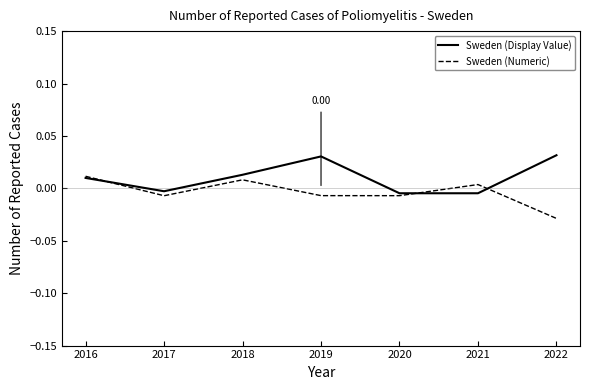

Does the chart have visible grid lines?

No